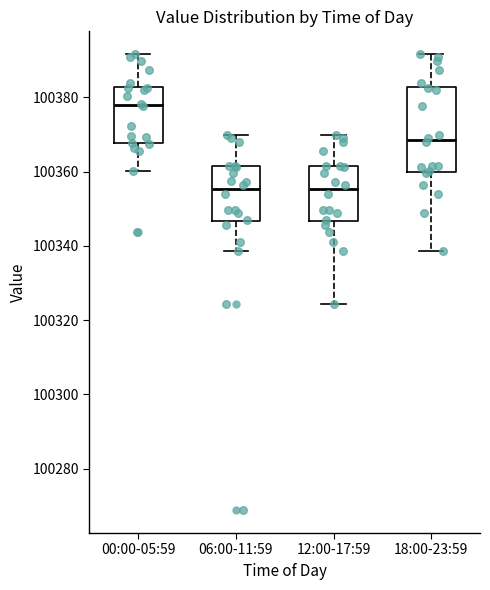

Comparing the boxes themselves (not the whiskers), which one is the tallest?

18:00-23:59